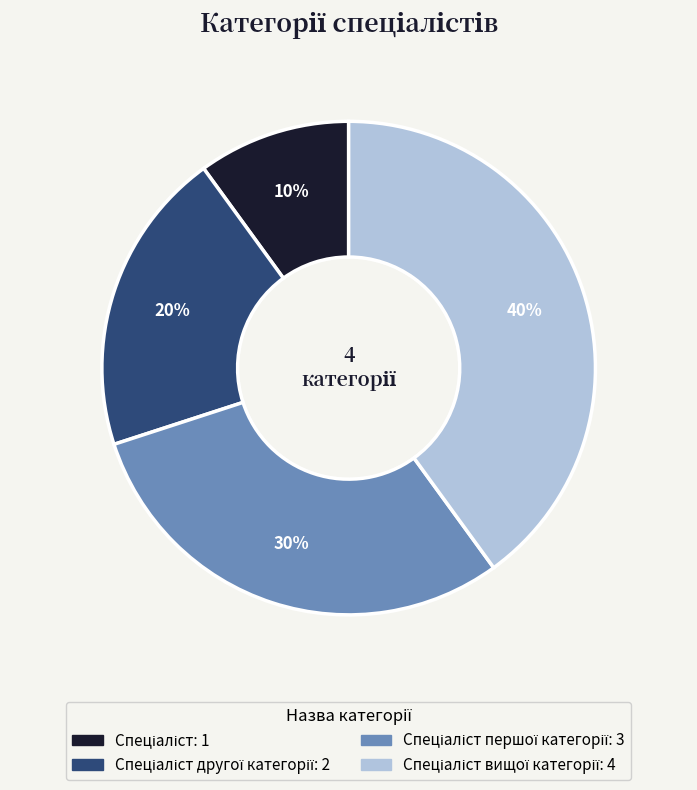

To the nearest percent, what is the difference between the largest and smallest slice percentages?

30%